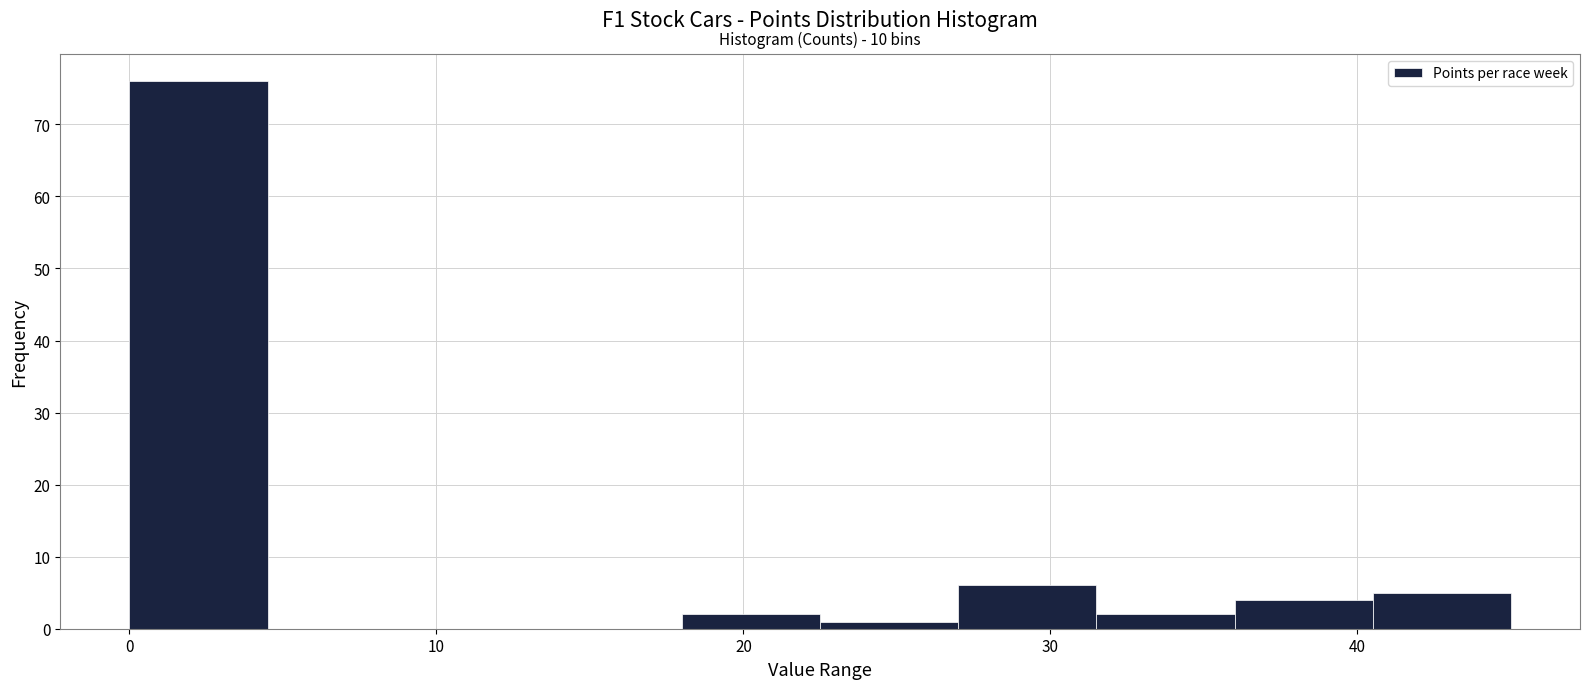

Over which range of the x-axis is the bar tallest?

0.0 to 4.5